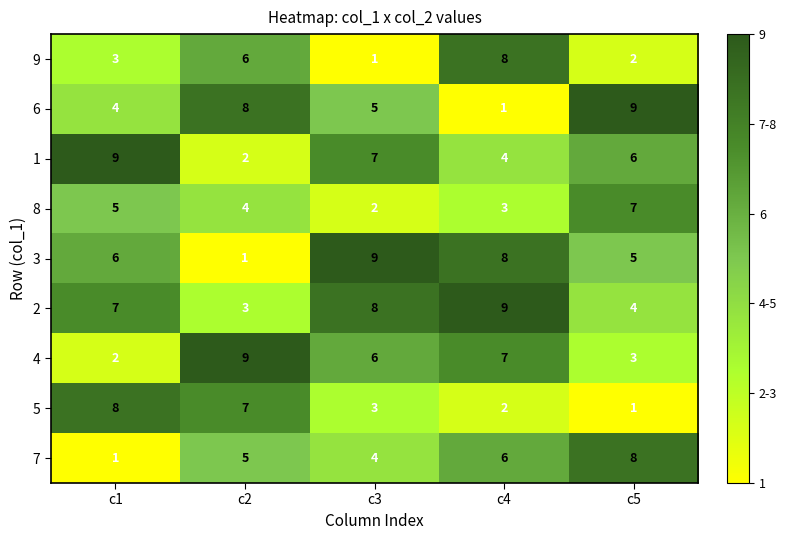

Is the value of 6 at c1 greater than the value of 7 at c4?

No